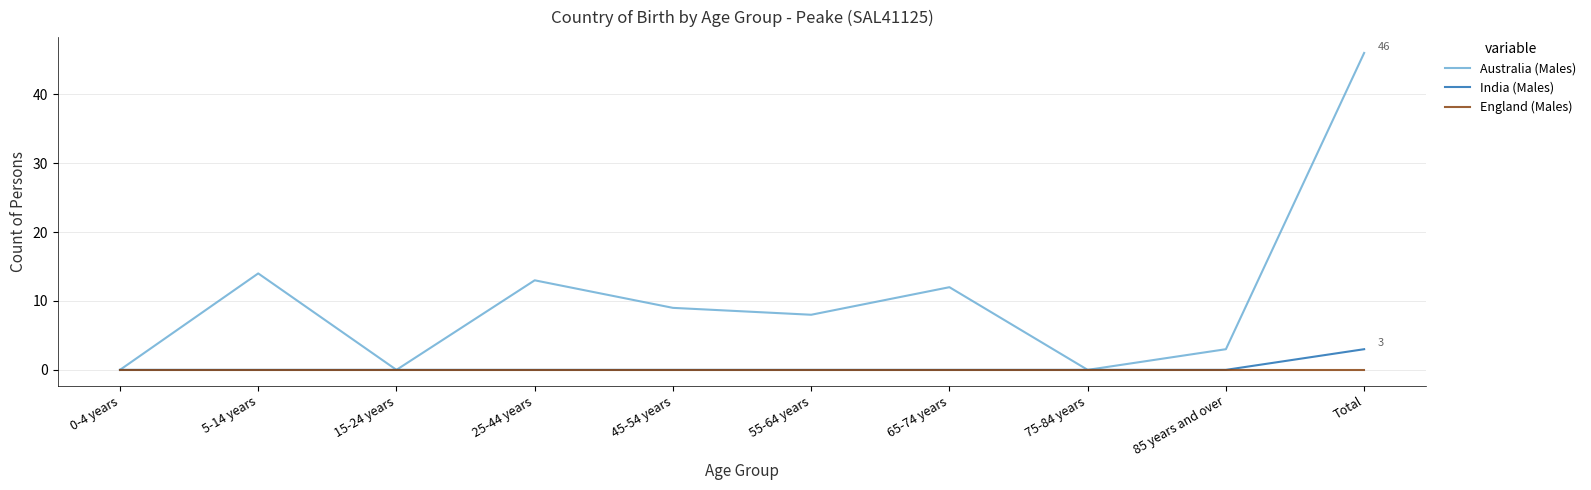

What are all the series names shown in the legend?

Australia (Males), India (Males), England (Males)